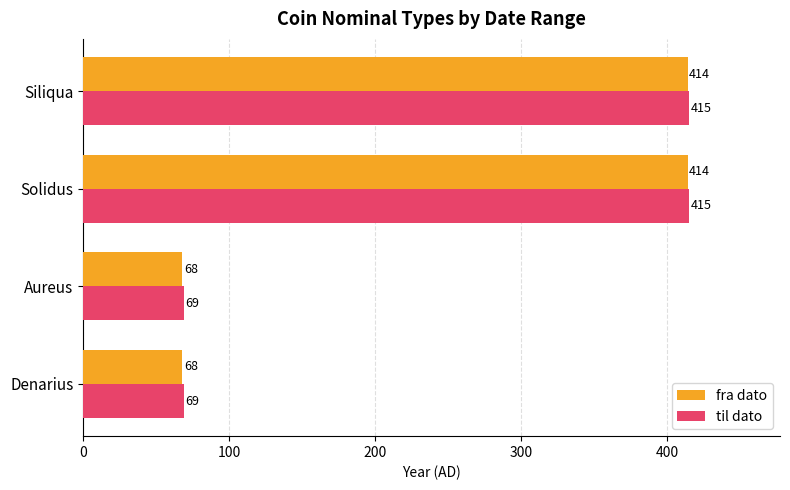

What is the maximum value shown in the chart?

415